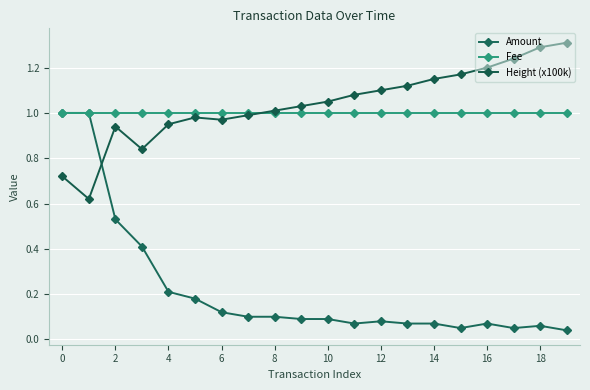

What is the average value of the Amount series?

0.2